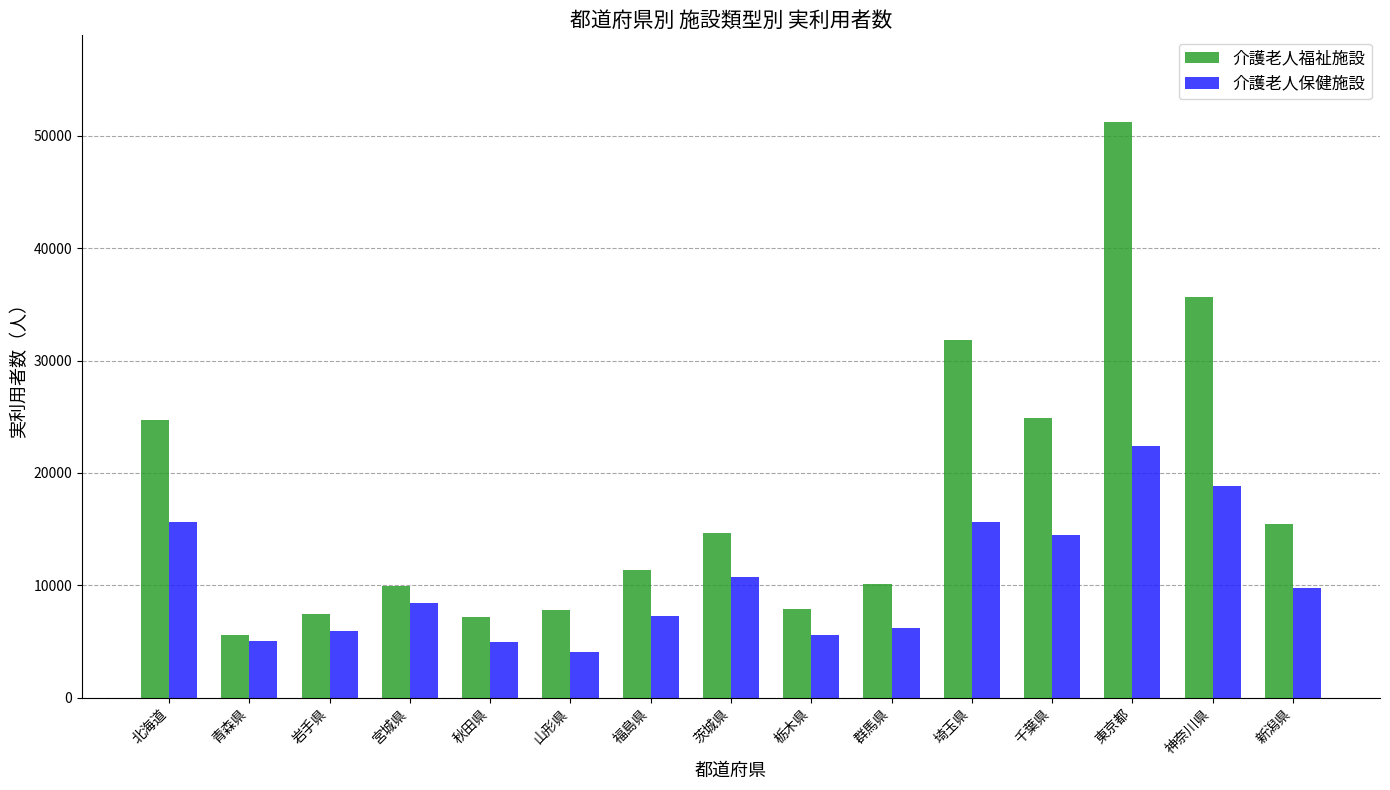

List the series in order of their peak value, highest first.

介護老人福祉施設, 介護老人保健施設